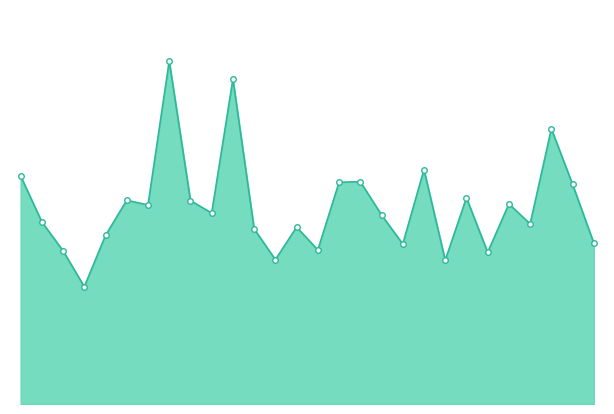

What is the minimum value shown in the chart?

0.8